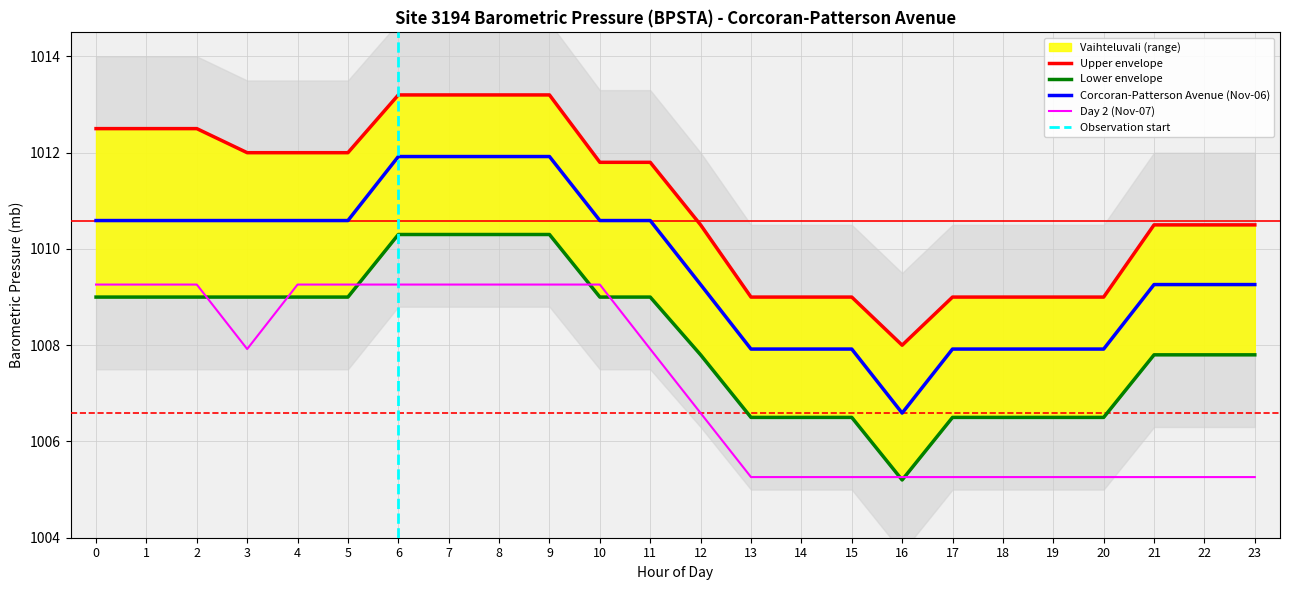

What is the value of the Upper Bound point at the 13th from the left?

1010.5